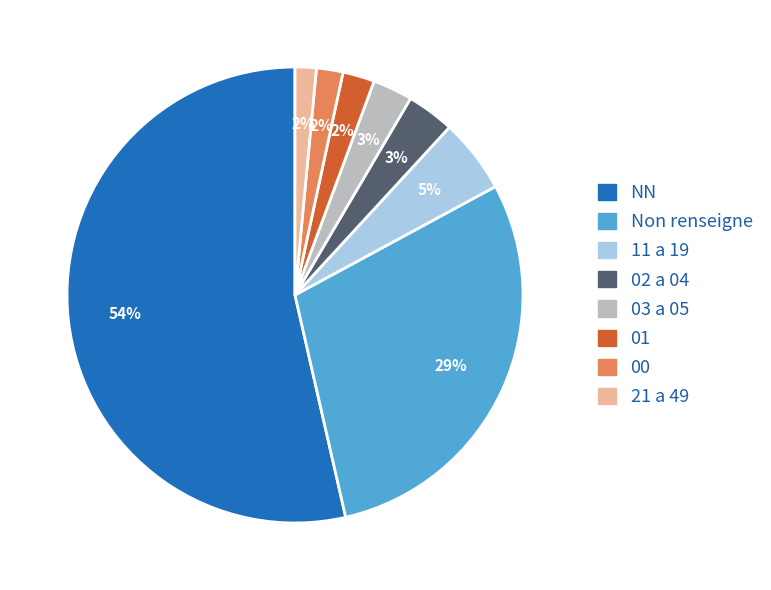

Which has a higher value, 00 or 03 a 05?

03 a 05